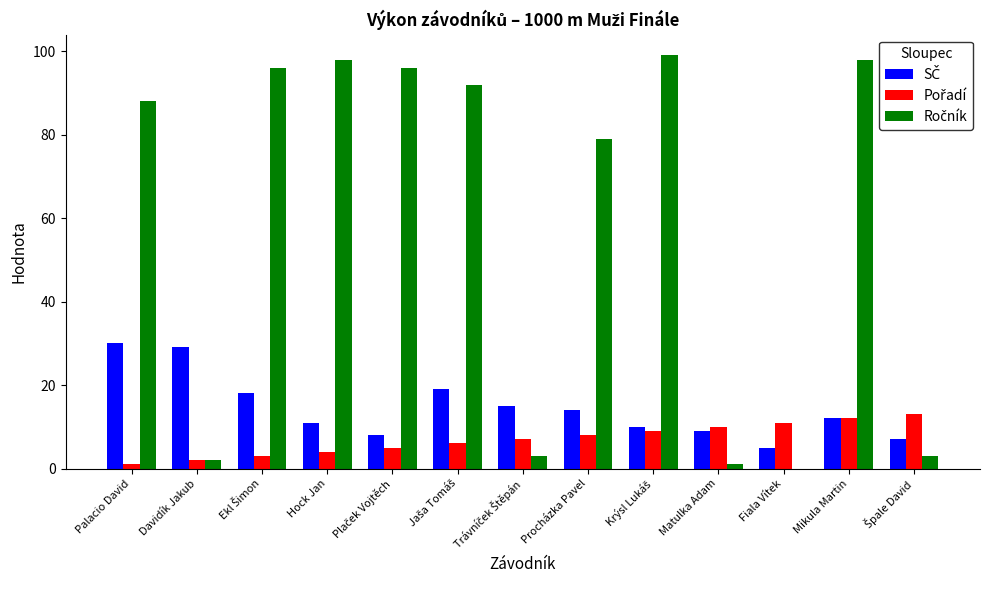

What is the total value across all series at Fiala Vítek?

16